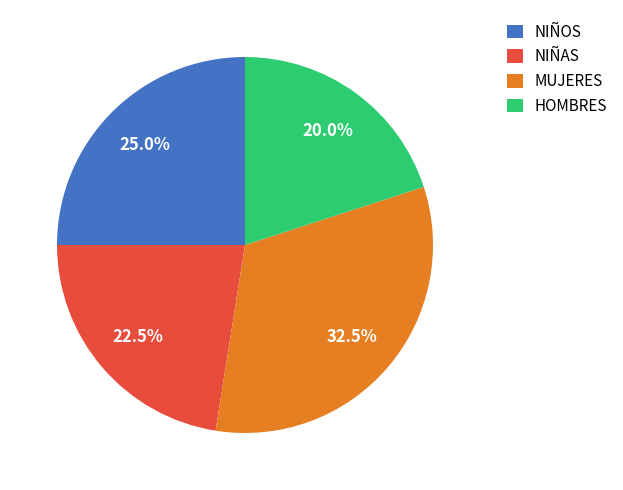

What is the ratio of the value at NIÑOS to the value at MUJERES?

0.8